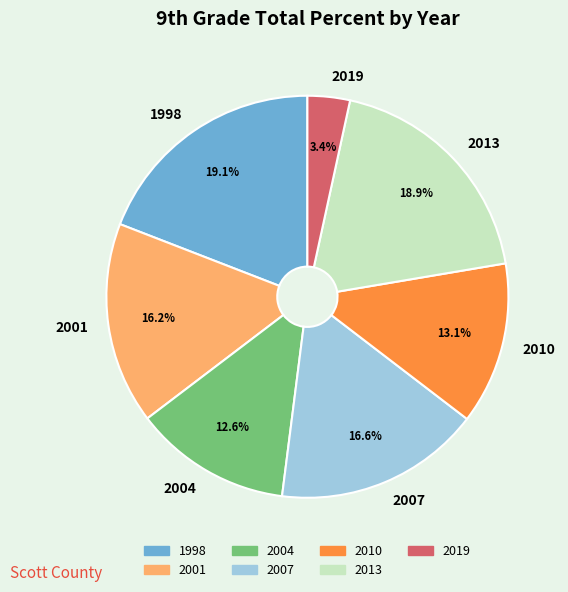

Is the sum of 2019 and 2010 greater than half?

No